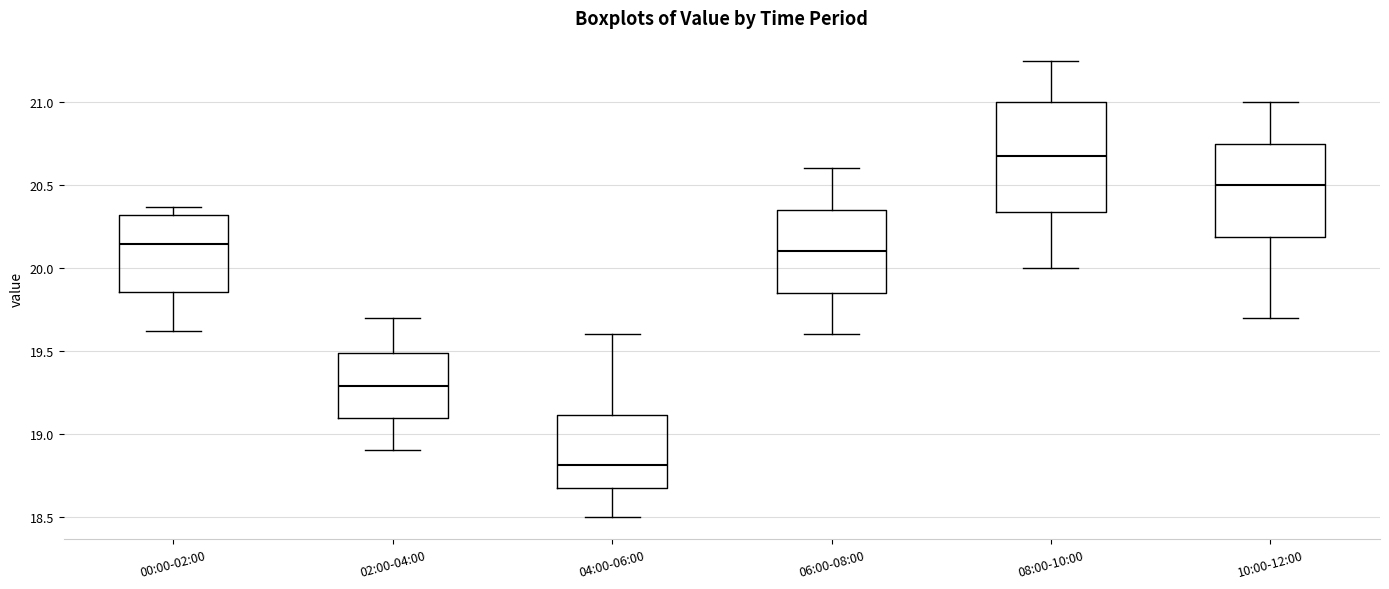

Reading left to right, transcribe this box plot: for each box, give where its median line is, the range the box spans, and where its two whiskers end, as read against the y-axis. The values are not printed on the chart, so give them approximately, as read against the axis.

00:00-02:00: median 20.15, box 19.85 to 20.30, whiskers 19.60 to 20.35
02:00-04:00: median 19.30, box 19.10 to 19.50, whiskers 18.90 to 19.70
04:00-06:00: median 18.80, box 18.70 to 19.10, whiskers 18.50 to 19.60
06:00-08:00: median 20.10, box 19.85 to 20.35, whiskers 19.60 to 20.60
08:00-10:00: median 20.70, box 20.35 to 21.00, whiskers 20.00 to 21.25
10:00-12:00: median 20.50, box 20.20 to 20.75, whiskers 19.70 to 21.00